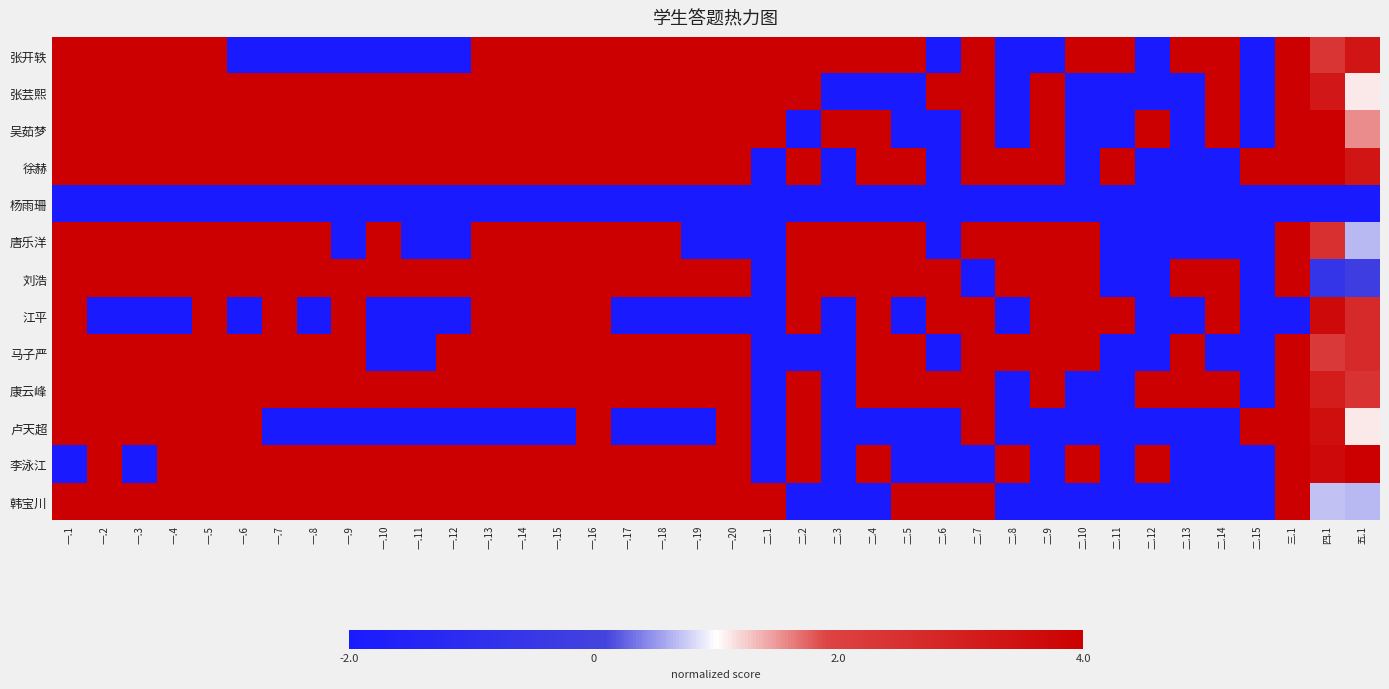

Which has a higher value, 二.10 or 一.12?

二.10